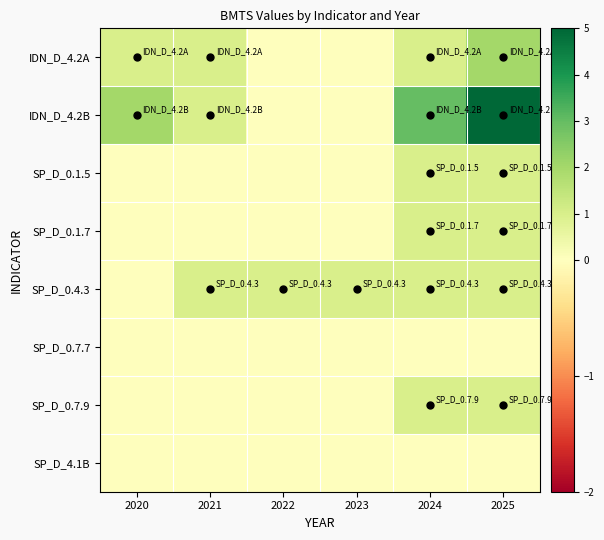

Reading left to right, what are all the values shown in this chart?

IDN_D_4.2A: 2020=1	2021=1	2022=0	2023=0	2024=1	2025=2
IDN_D_4.2B: 2020=2	2021=1	2022=0	2023=0	2024=3	2025=5
SP_D_0.1.5: 2020=0	2021=0	2022=0	2023=0	2024=1	2025=1
SP_D_0.1.7: 2020=0	2021=0	2022=0	2023=0	2024=1	2025=1
SP_D_0.4.3: 2020=0	2021=1	2022=1	2023=1	2024=1	2025=1
SP_D_0.7.7: 2020=0	2021=0	2022=0	2023=0	2024=0	2025=0
SP_D_0.7.9: 2020=0	2021=0	2022=0	2023=0	2024=1	2025=1
SP_D_4.1B: 2020=0	2021=0	2022=0	2023=0	2024=0	2025=0